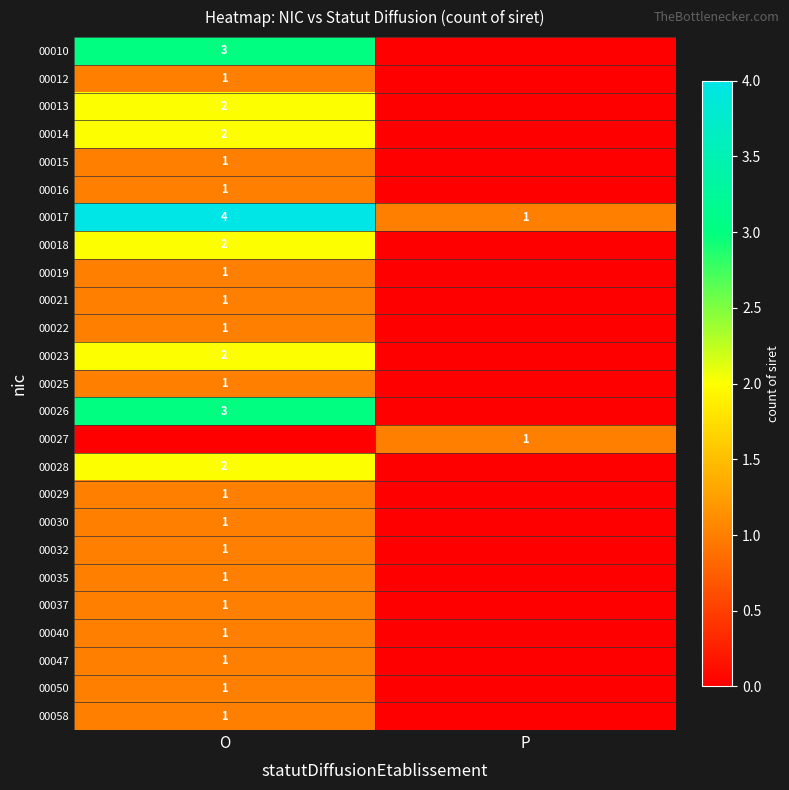

Read the 00017 value at O.

4